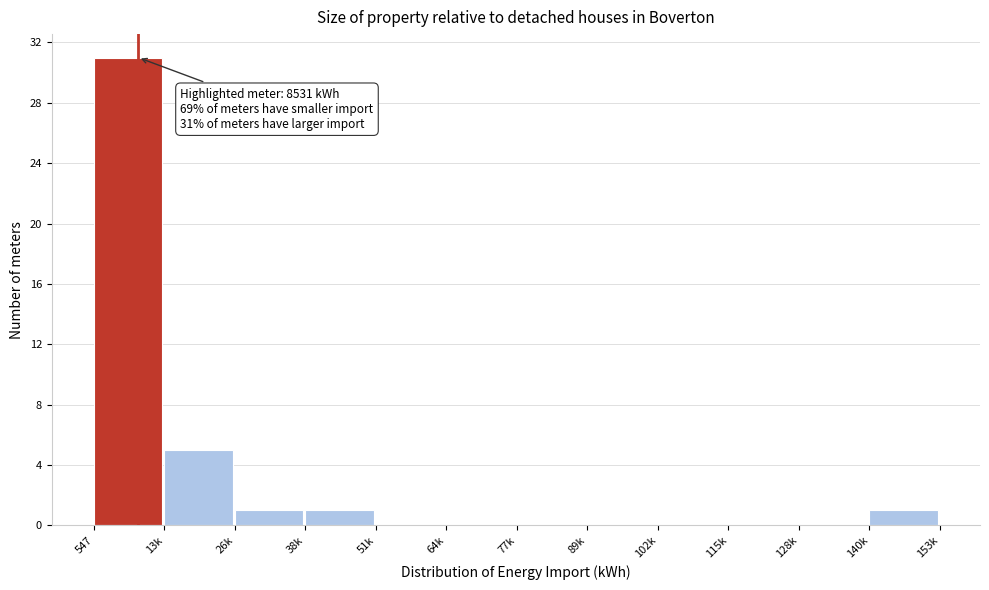

Reading left to right, what are all the values shown in this chart?

547=31	13k=5	26k=1	38k=1	51k=0	64k=0	77k=0	89k=0	102k=0	115k=0	128k=0	140k=1